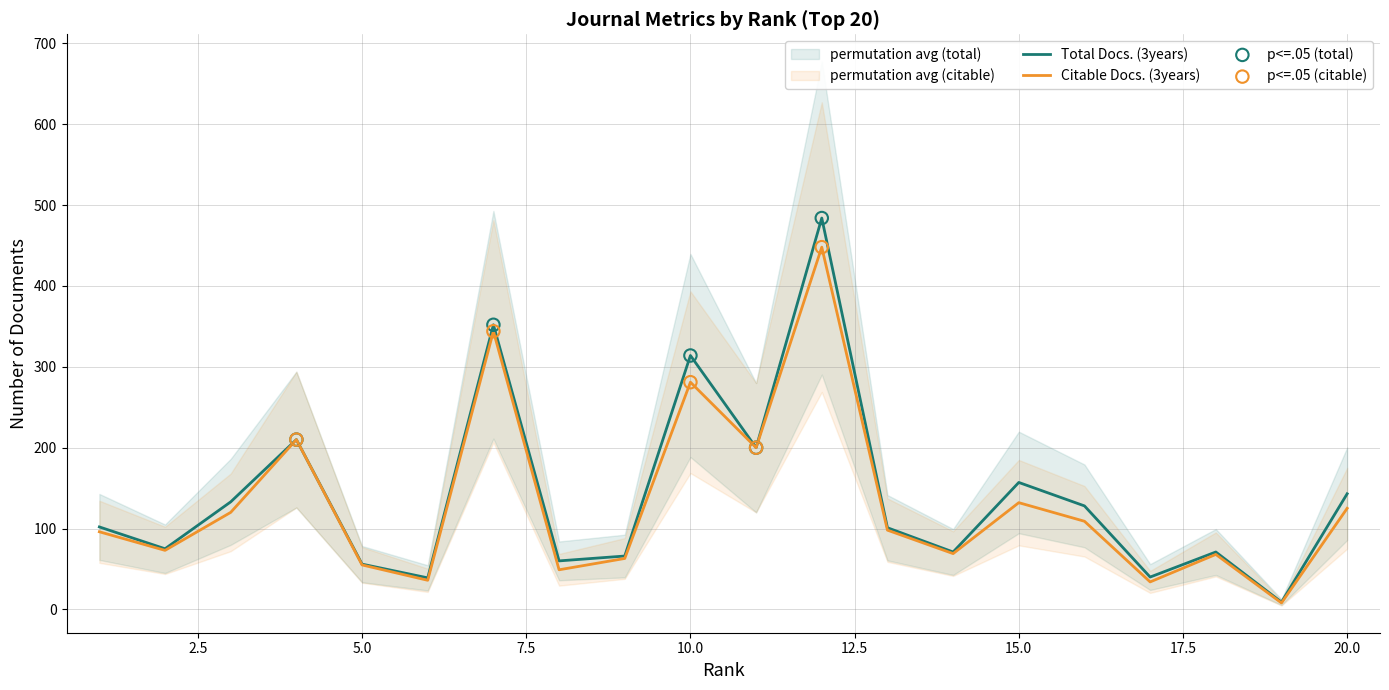

Which series has the largest Y range (max minus min)?

Total Docs. (3years)